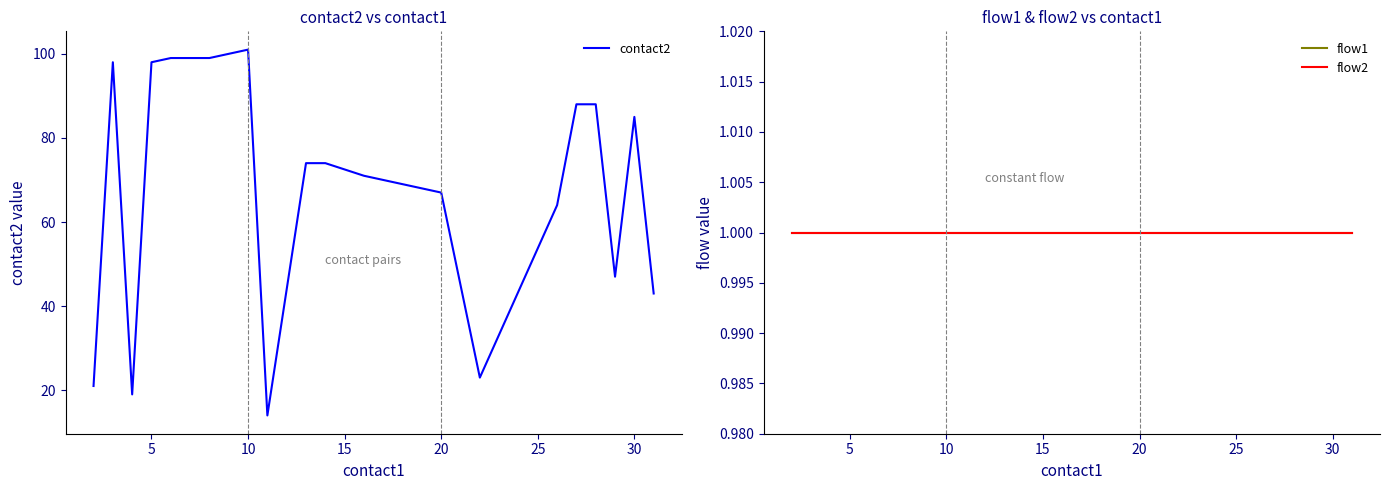

What is the highest value of the contact2 series?

101